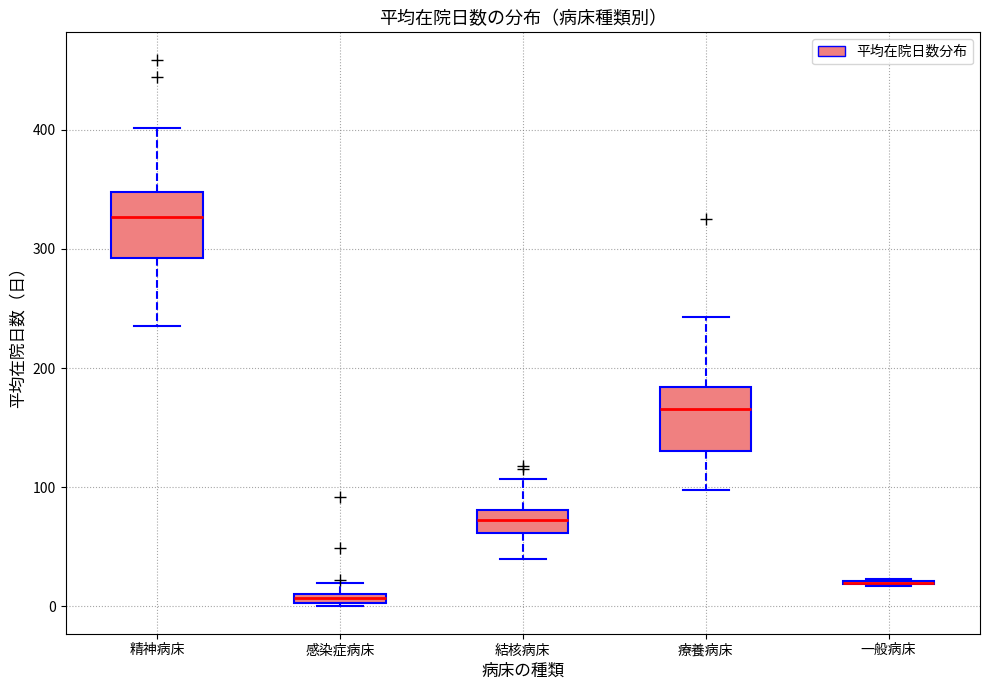

Where does the upper whisker of the box for 結核病床 end on the y-axis? The values are not printed on the chart, so give them approximately, as read against the axis.

110